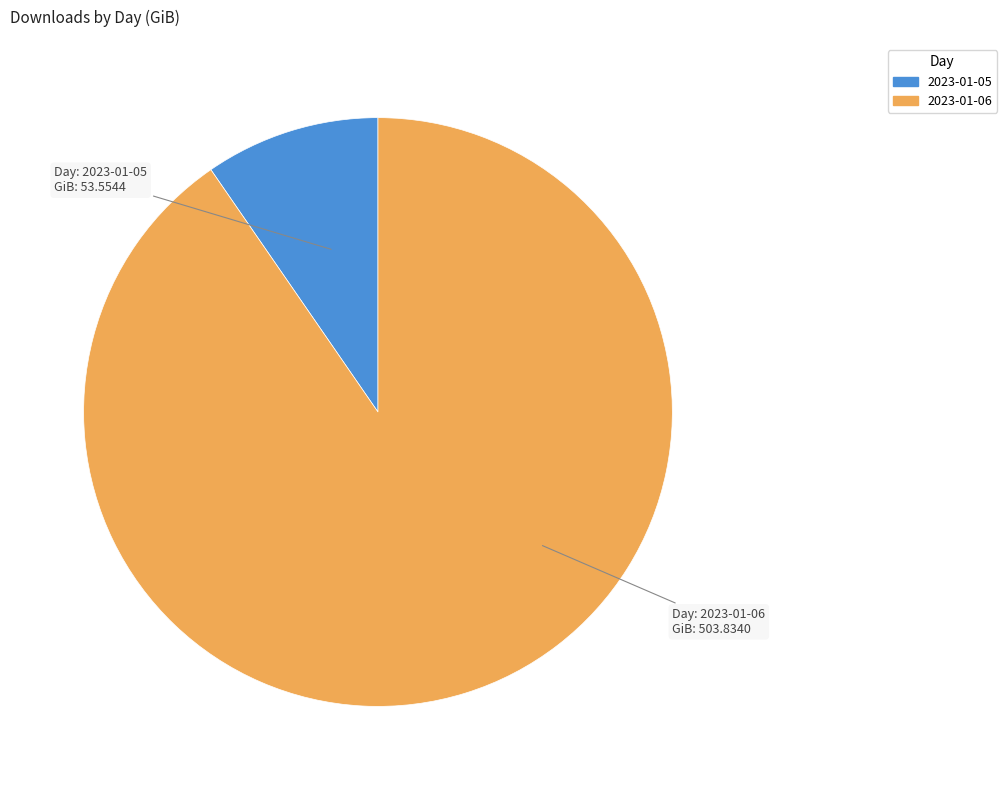

Which category has the biggest portion of the pie?

2023-01-06